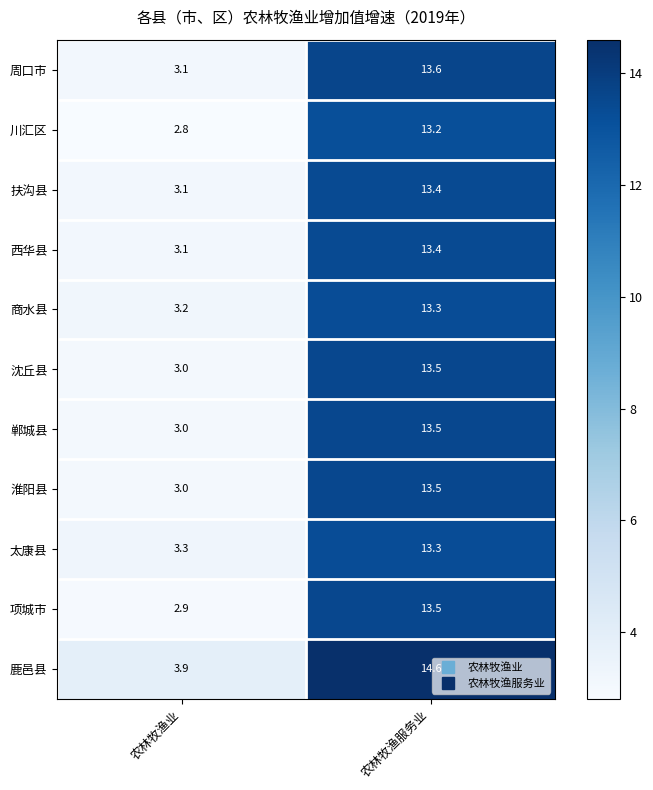

At which label is 鹿邑县 closest to 9?

农林牧渔业